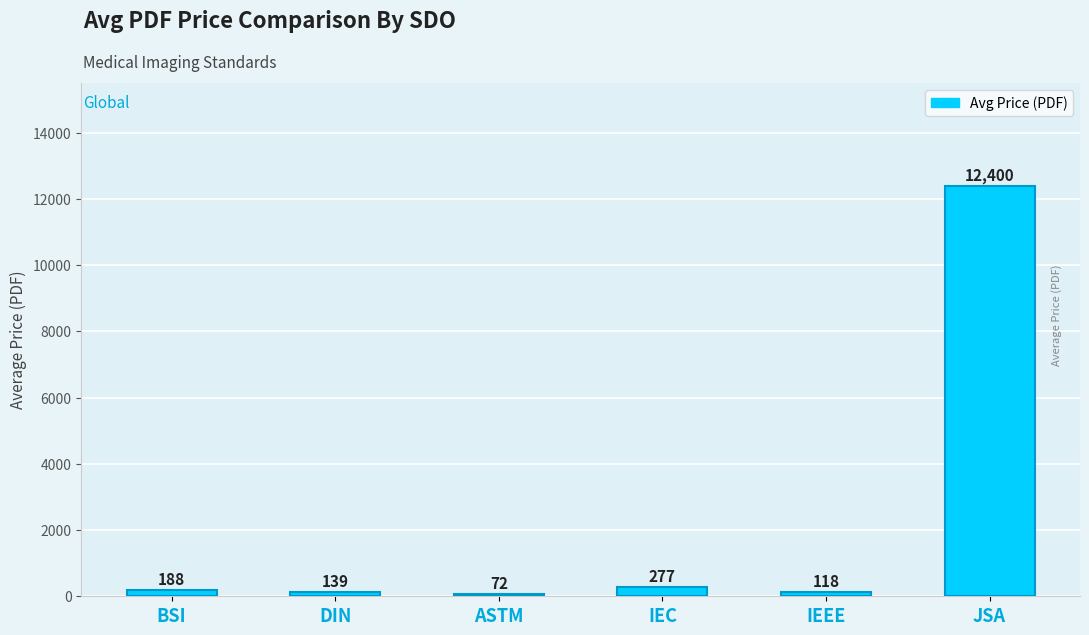

Rank the categories by value from highest to lowest.

JSA, IEC, BSI, DIN, IEEE, ASTM